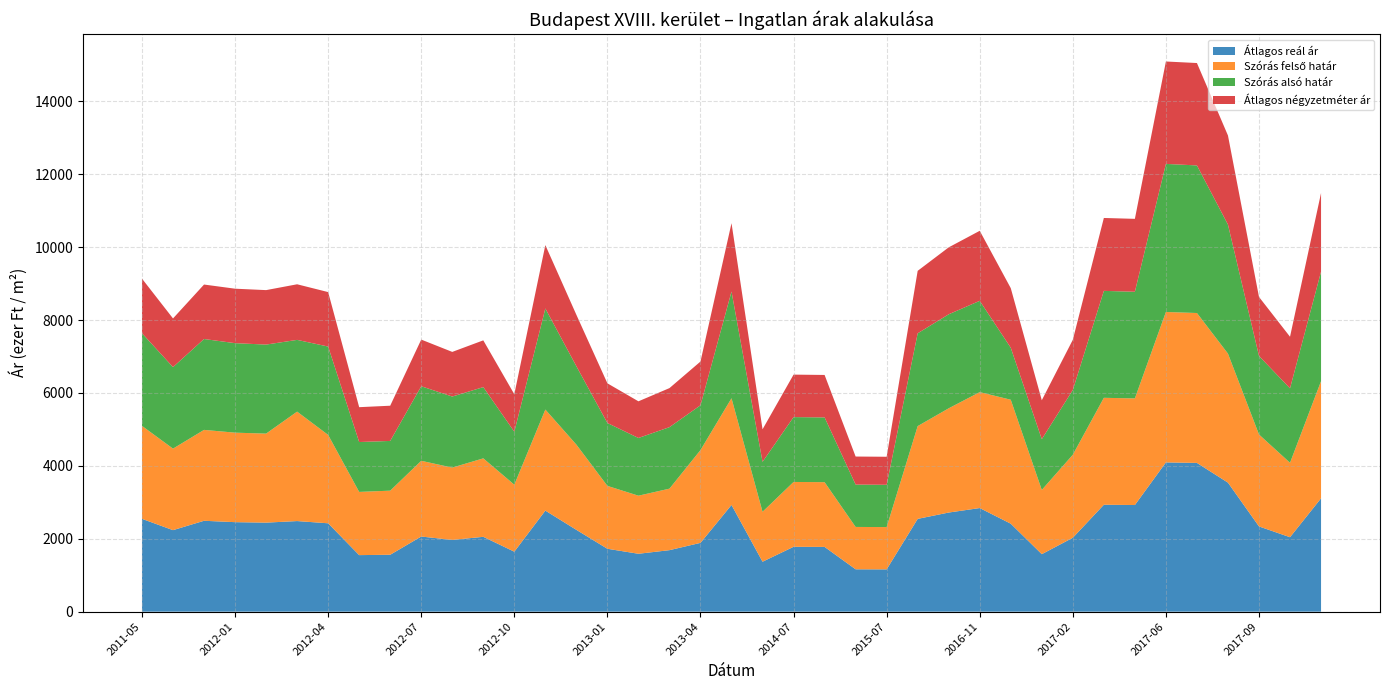

Reading left to right, what are all the values shown in this chart?

Átlagos reál ár: 2546	2236	2493	2455	2442	2485	2424	1551	1561	2061	1967	2053	1645	2772	2244	1725	1588	1687	1887	2927	1370	1779	1776	1162	1160	2545	2719	2842	2413	1577	2027	2933	2925	4094	4080	3539	2338	2042	3109
Szórás felső határ: 2550	2236	2493	2455	2442	3002	2424	1734	1758	2077	1985	2152	1838	2772	2338	1725	1593	1687	2545	2927	1370	1779	1776	1162	1160	2545	2859	3180	3400	1762	2278	2933	2925	4126	4112	3539	2522	2042	3214
Szórás alsó határ: 2542	2236	2493	2455	2442	1968	2424	1368	1364	2045	1949	1954	1452	2772	2150	1725	1583	1687	1229	2927	1370	1779	1776	1162	1160	2545	2579	2504	1426	1392	1776	2933	2925	4062	4048	3539	2154	2042	3004
Átlagos négyzetméter ár: 1497	1335	1494	1494	1494	1525	1494	956	966	1280	1224	1283	1029	1739	1411	1088	1006	1071	1200	1875	892	1165	1165	769	769	1714	1836	1921	1635	1068	1377	2000	2000	2809	2809	2444	1619	1415	2157